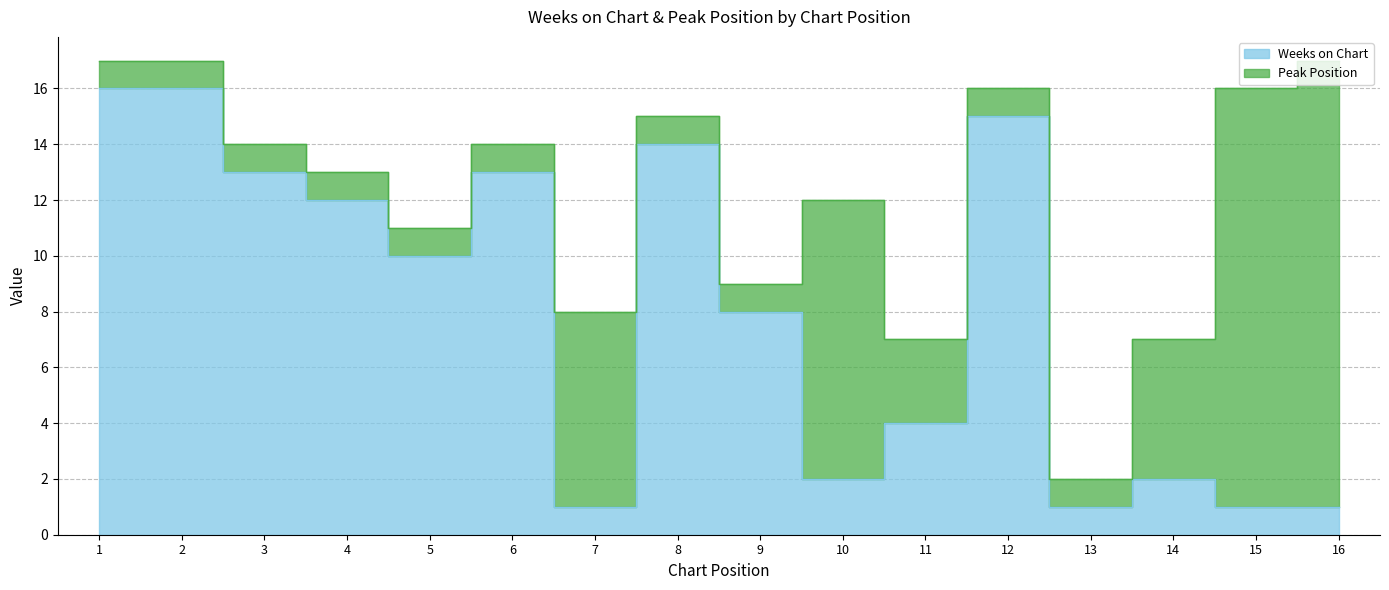

What is the value of the 4th point from the left?

12